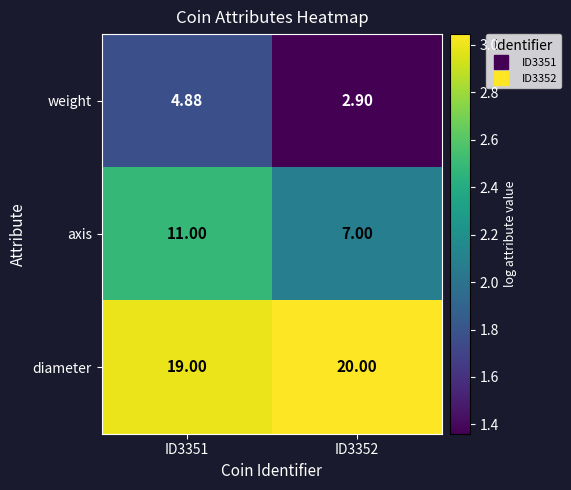

Rank the series by their average value, from highest to lowest.

diameter, axis, weight